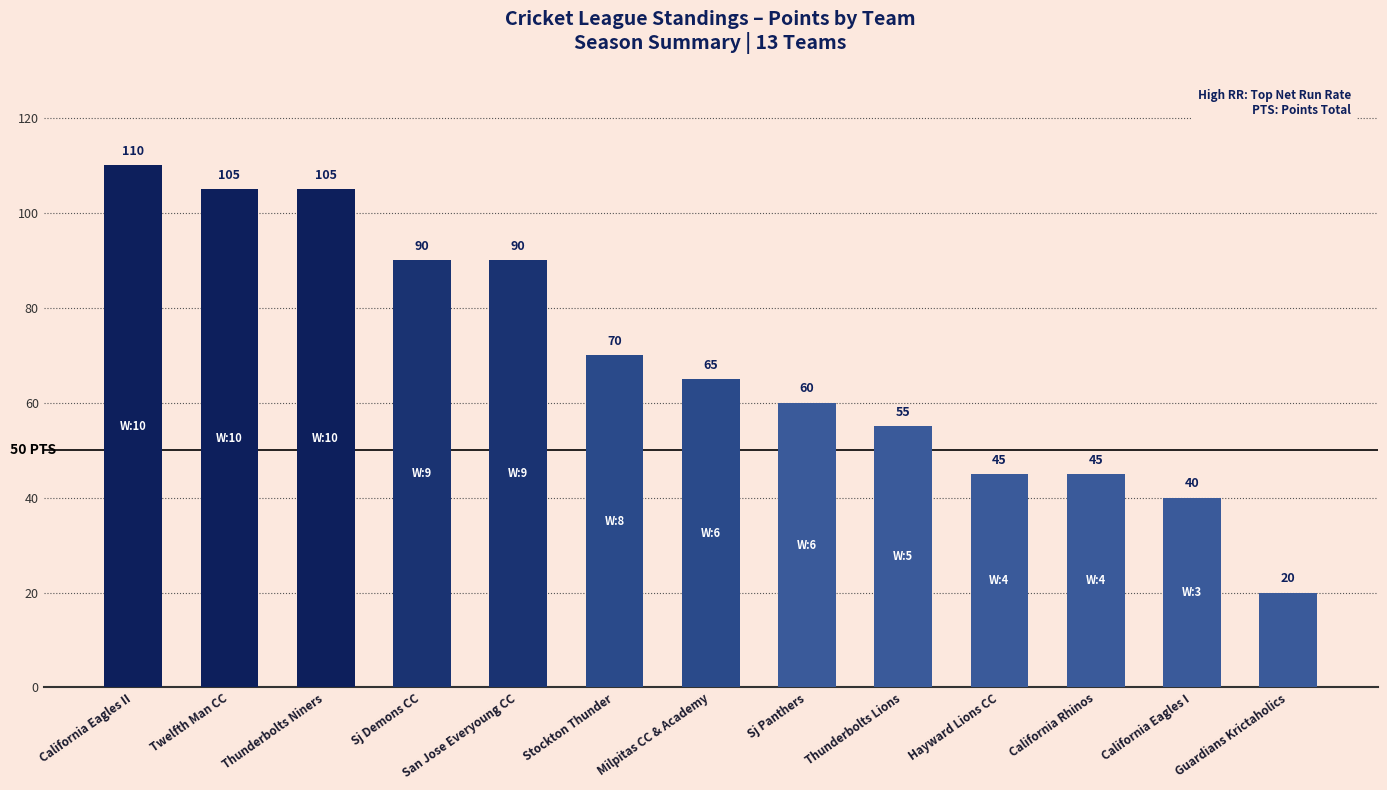

What is the change in value from Twelfth Man CC to California Rhinos?

-60